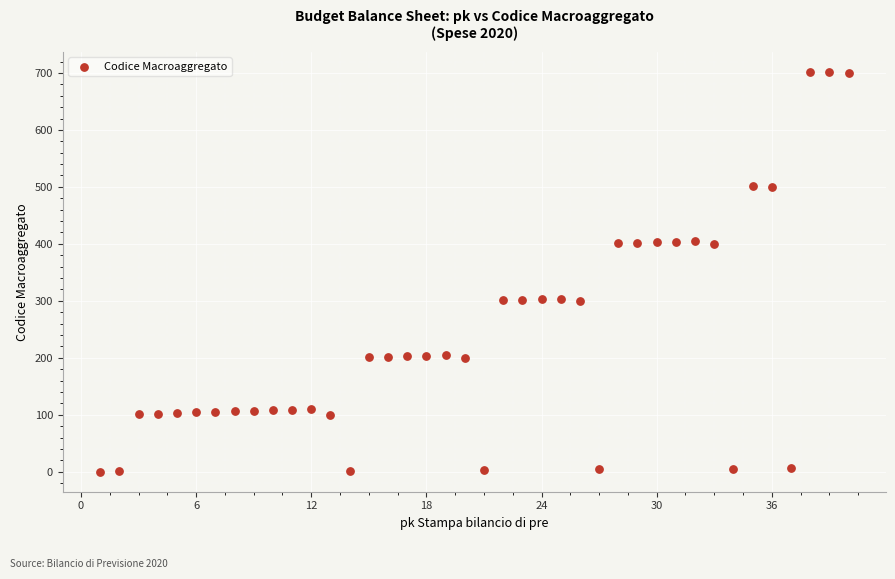

What is the range of Y values (max minus min)?

702